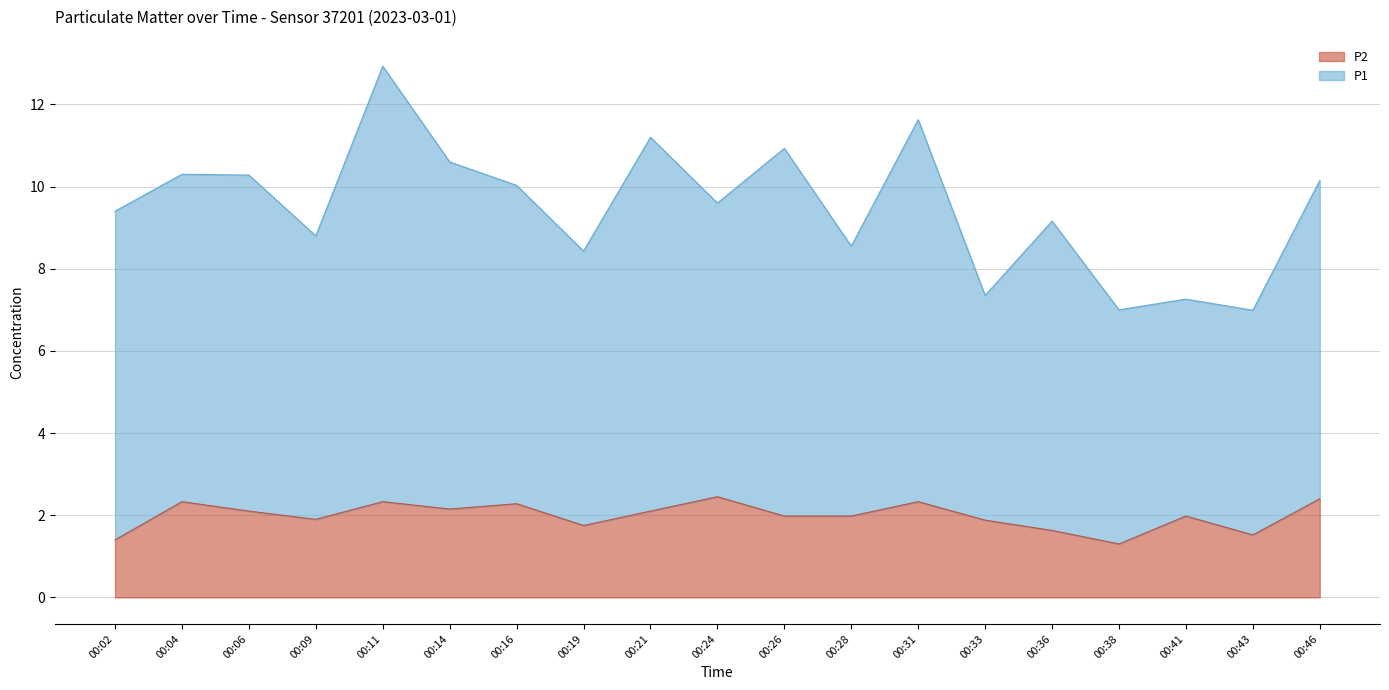

Does the chart have visible grid lines?

Yes